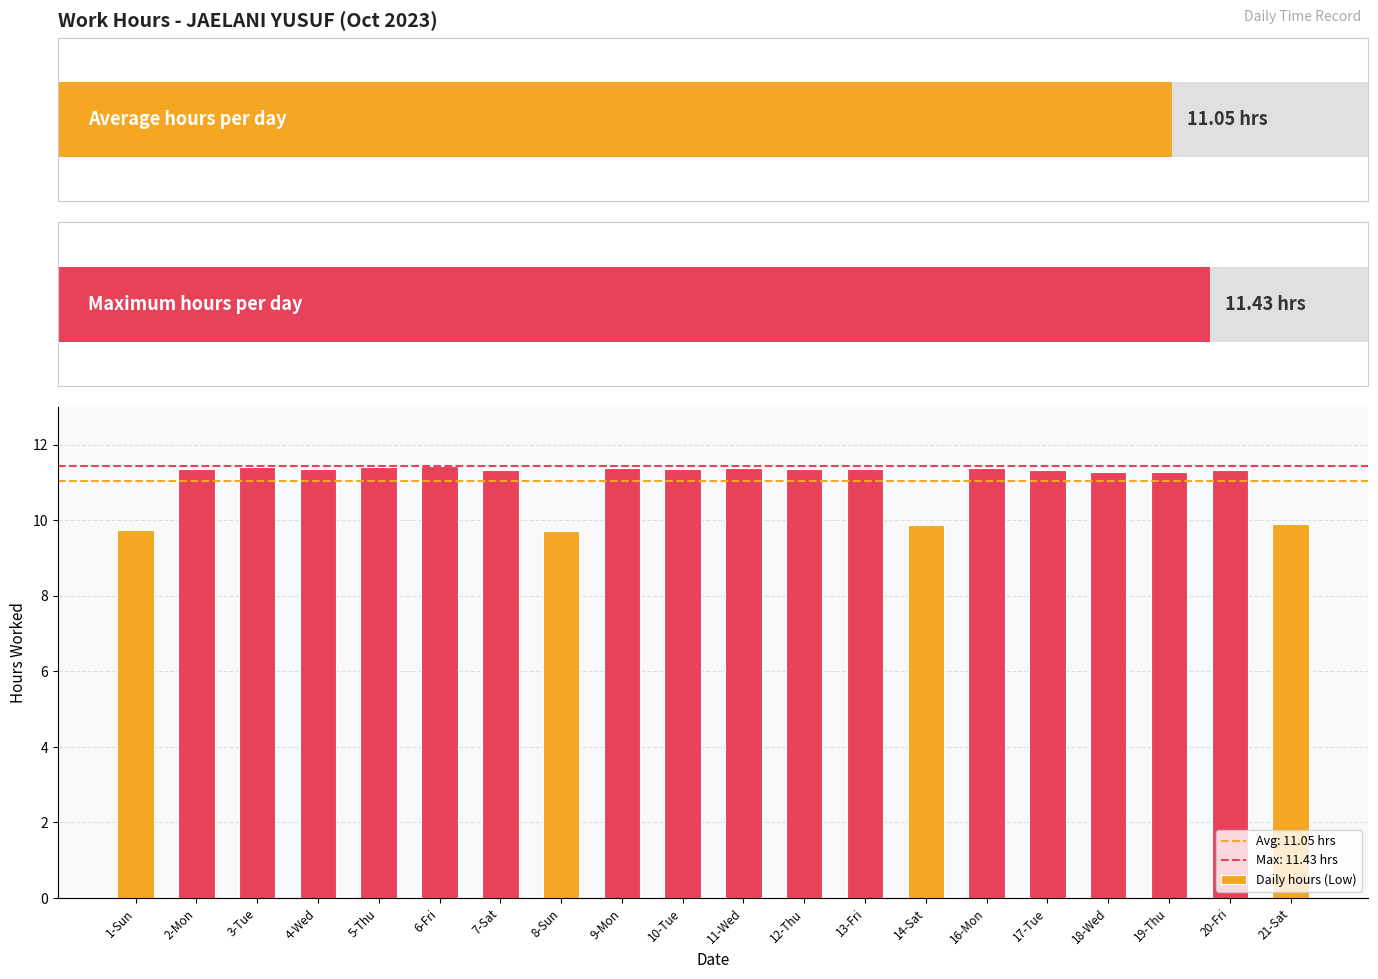

Does the chart contain any negative values?

No